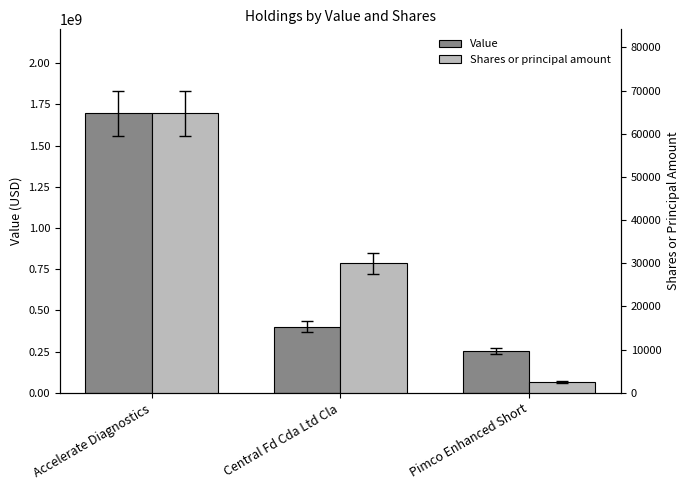

At which label is Shares or principal amount closest to 33632?

Central Fd Cda Ltd Cla